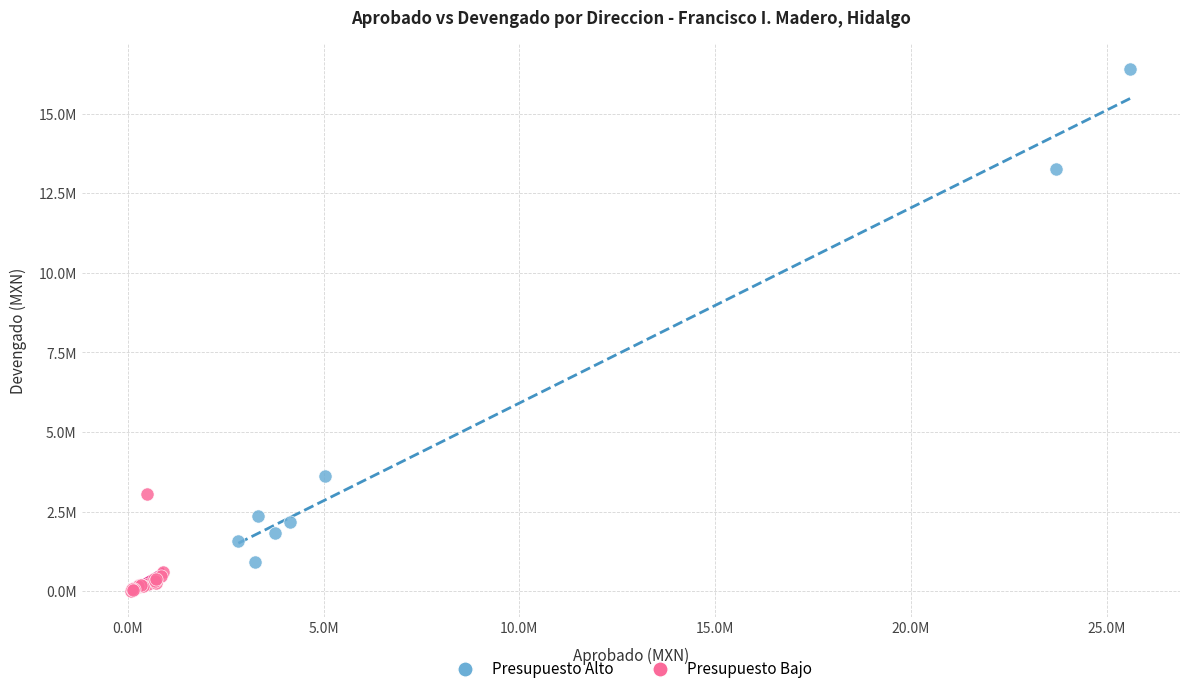

Which series reaches the maximum Y coordinate?

Presupuesto Alto